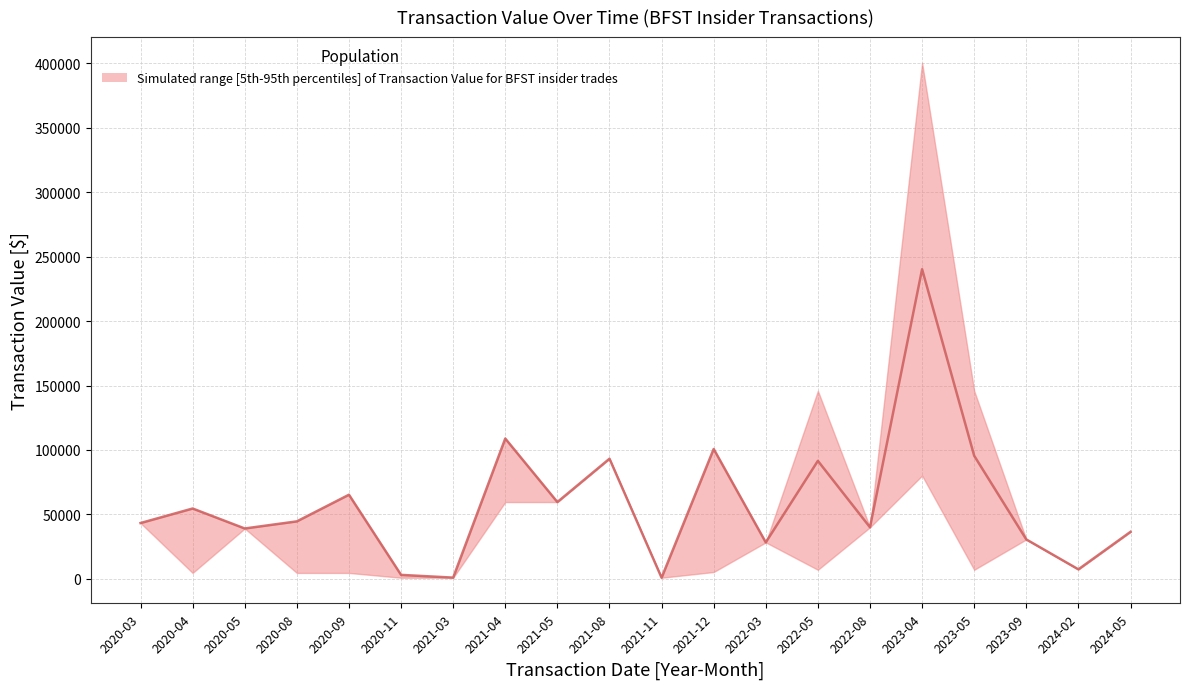

Which category has the highest value across all series?

2023-04